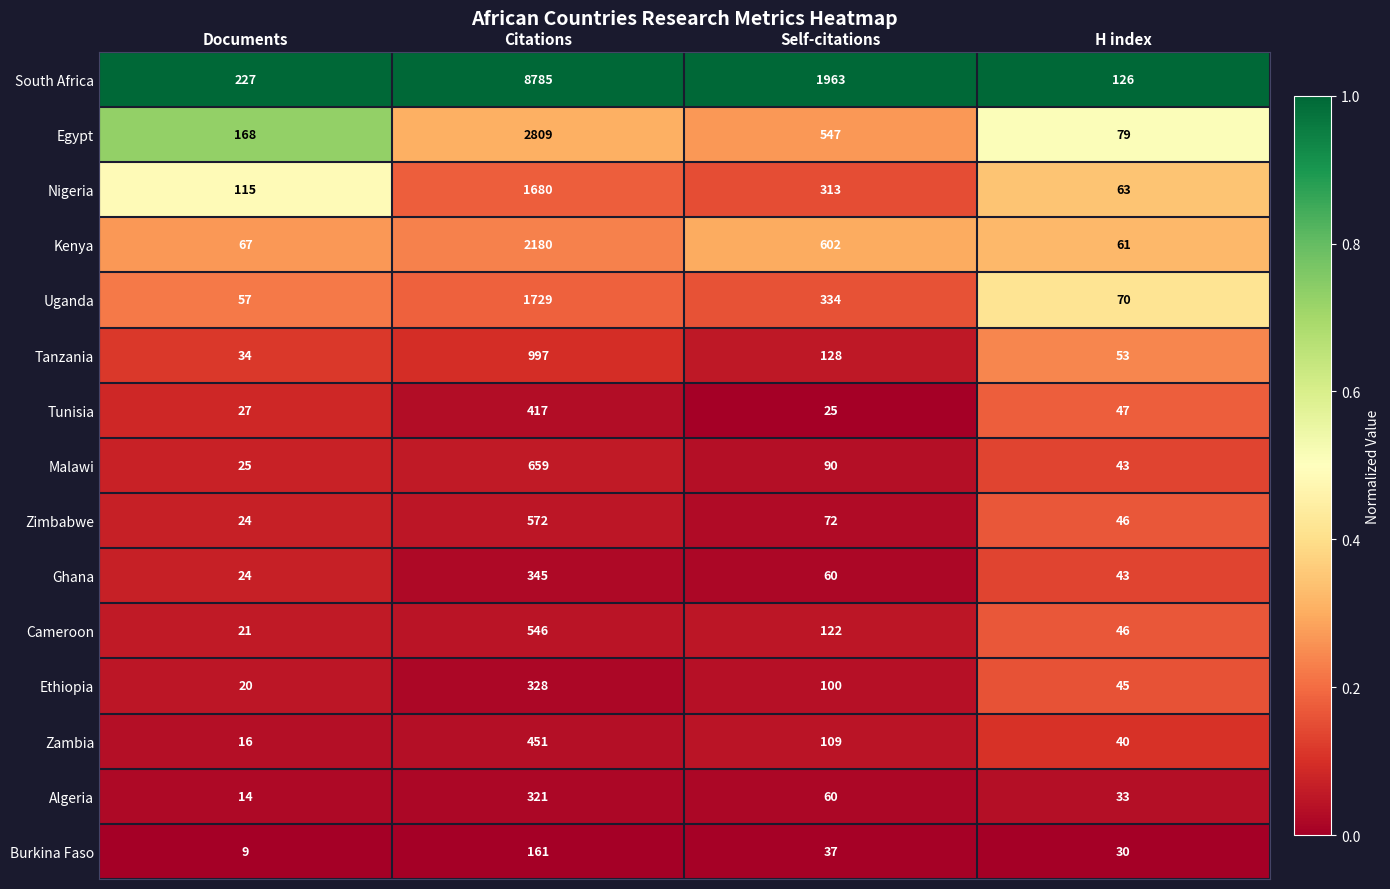

Rank the categories by Algeria value from highest to lowest.

Citations, Self-citations, H index, Documents